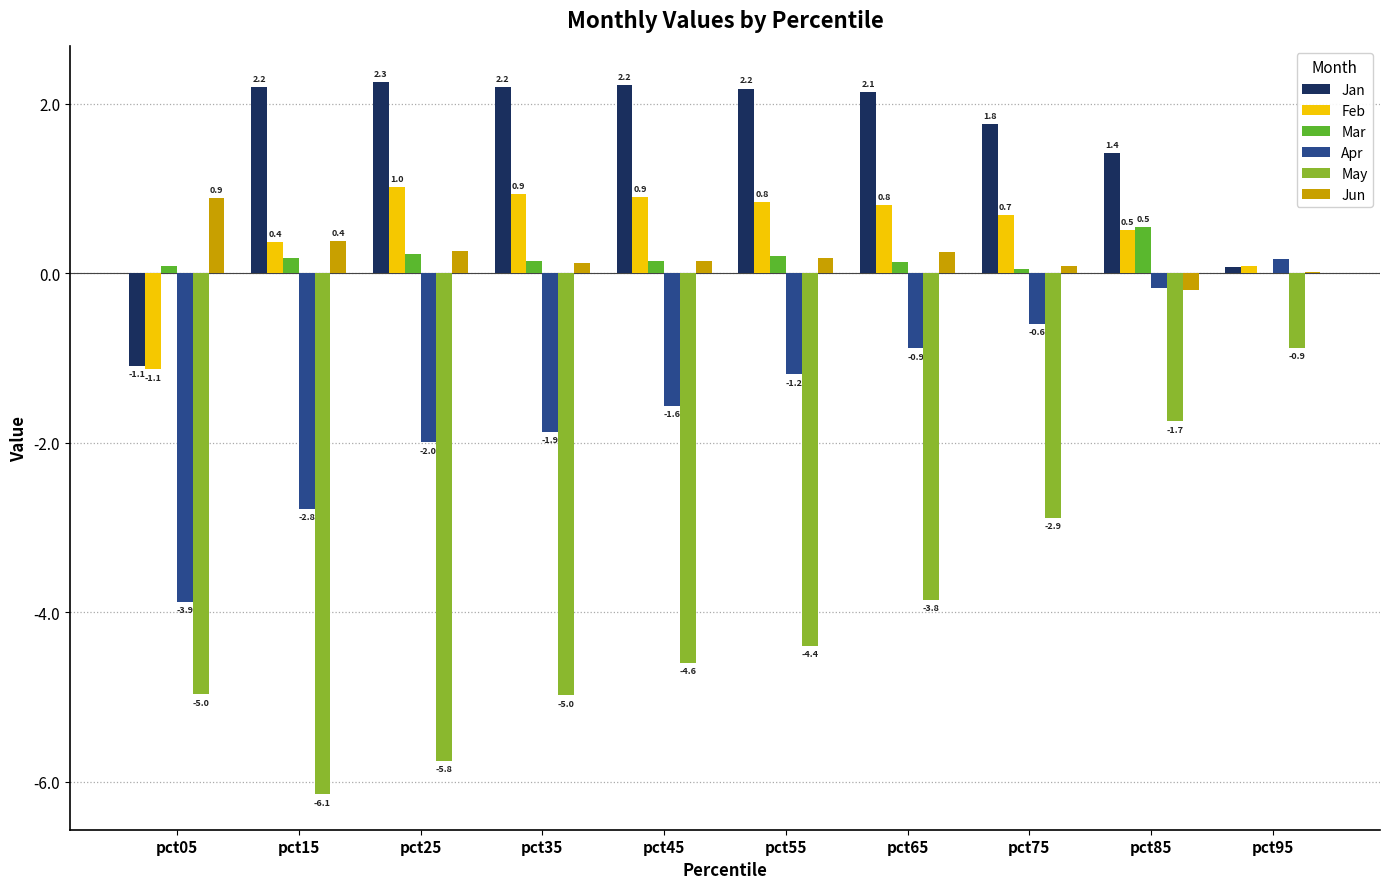

Is it true that Apr equals -1.6 at pct45?

True